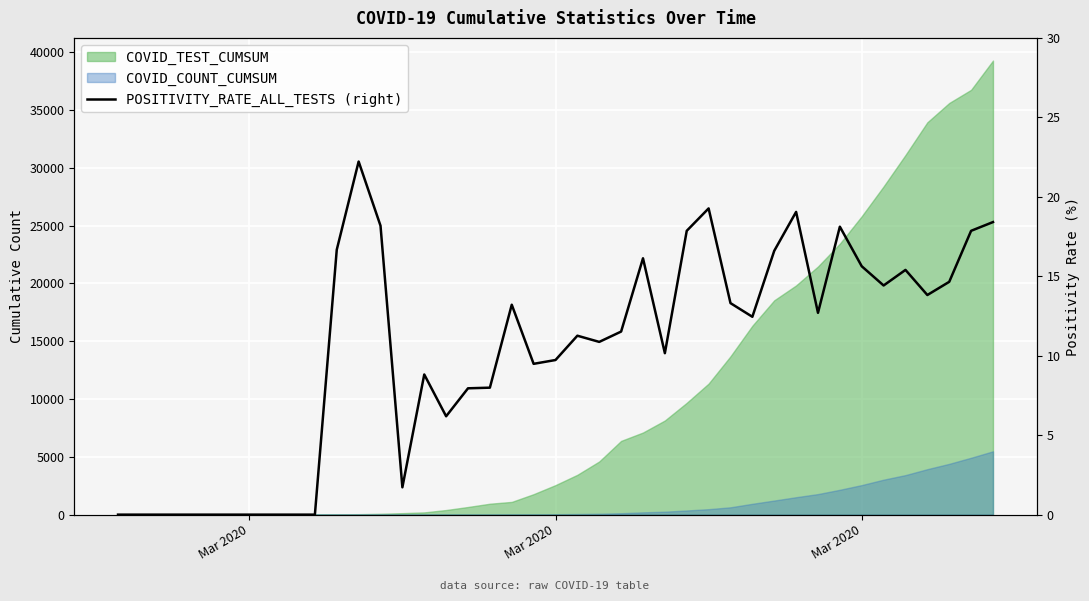

Reading right to left, what are all the values shown in this chart?

18.4	17.9	14.7	13.8	15.4	14.4	15.6	18.1	12.7	19.1	16.6	12.4	13.3	19.3	17.9	10.2	16.1	11.5	10.9	11.3	9.7	9.5	13.2	8.0	8.0	6.2	8.8	1.7	18.2	22.2	16.7	0.0	0.0	0.0	0.0	0.0	0.0	0.0	0.0	0.0